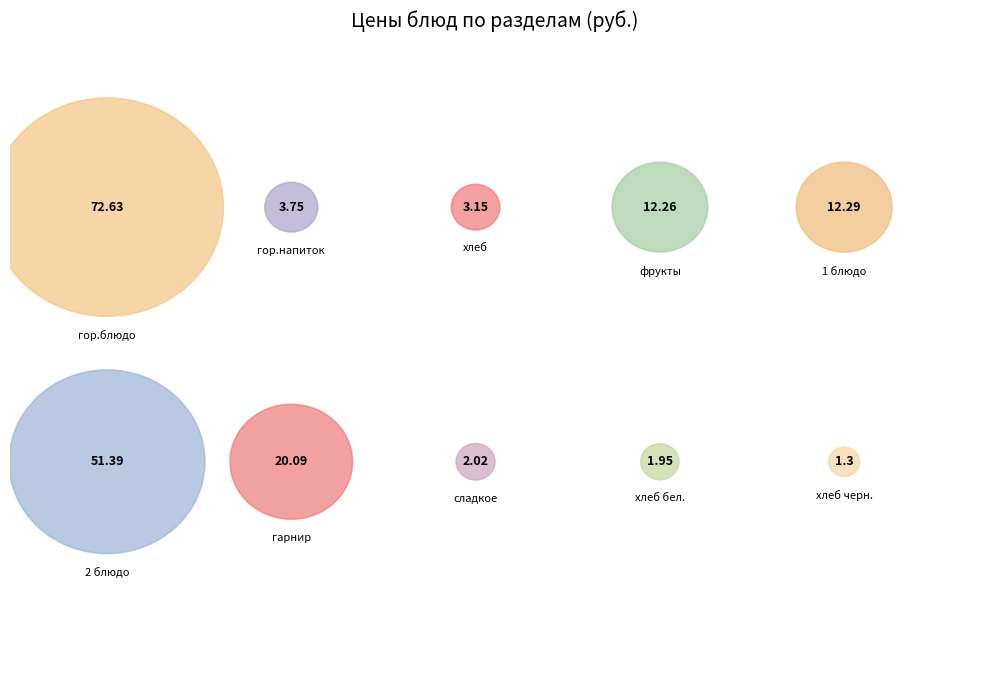

How many segments does this pie chart have?

10